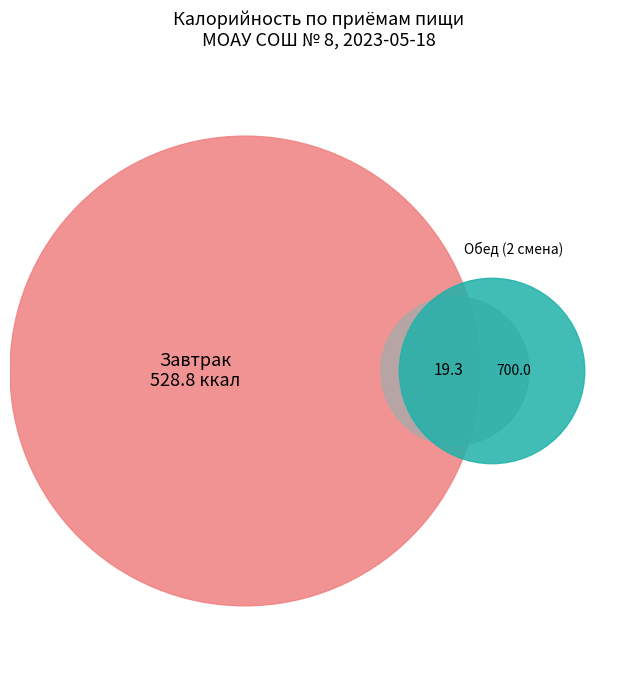

To the nearest percent, what percentage of the pie is Итого за обед (2 смена)?

57%